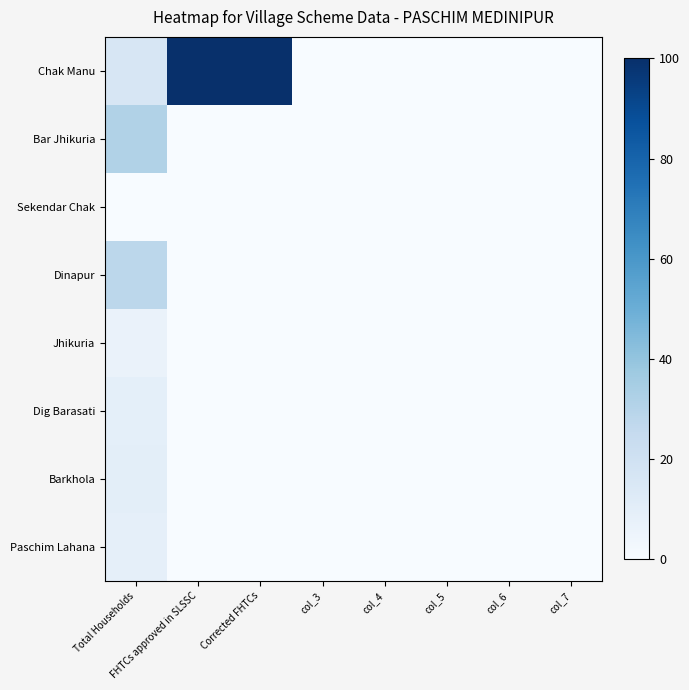

Reading right to left, what are all the values shown in this chart?

Chak Manu: col_7=0.0	col_6=0.0	col_5=0.0	col_4=0.0	col_3=0.0	Corrected FHTCs=100.0	FHTCs approved in SLSSC=100.0	Total Households=15.6
Bar Jhikuria: col_7=0.0	col_6=0.0	col_5=0.0	col_4=0.0	col_3=0.0	Corrected FHTCs=0.0	FHTCs approved in SLSSC=0.0	Total Households=31.5
Sekendar Chak: col_7=0.0	col_6=0.0	col_5=0.0	col_4=0.0	col_3=0.0	Corrected FHTCs=0.0	FHTCs approved in SLSSC=0.0	Total Households=0.0
Dinapur: col_7=0.0	col_6=0.0	col_5=0.0	col_4=0.0	col_3=0.0	Corrected FHTCs=0.0	FHTCs approved in SLSSC=0.0	Total Households=28.0
Jhikuria: col_7=0.0	col_6=0.0	col_5=0.0	col_4=0.0	col_3=0.0	Corrected FHTCs=0.0	FHTCs approved in SLSSC=0.0	Total Households=6.5
Dig Barasati: col_7=0.0	col_6=0.0	col_5=0.0	col_4=0.0	col_3=0.0	Corrected FHTCs=0.0	FHTCs approved in SLSSC=0.0	Total Households=9.3
Barkhola: col_7=0.0	col_6=0.0	col_5=0.0	col_4=0.0	col_3=0.0	Corrected FHTCs=0.0	FHTCs approved in SLSSC=0.0	Total Households=10.1
Paschim Lahana: col_7=0.0	col_6=0.0	col_5=0.0	col_4=0.0	col_3=0.0	Corrected FHTCs=0.0	FHTCs approved in SLSSC=0.0	Total Households=8.7